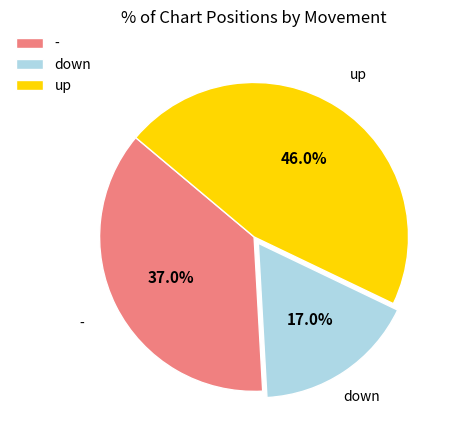

Which category has the biggest portion of the pie?

up